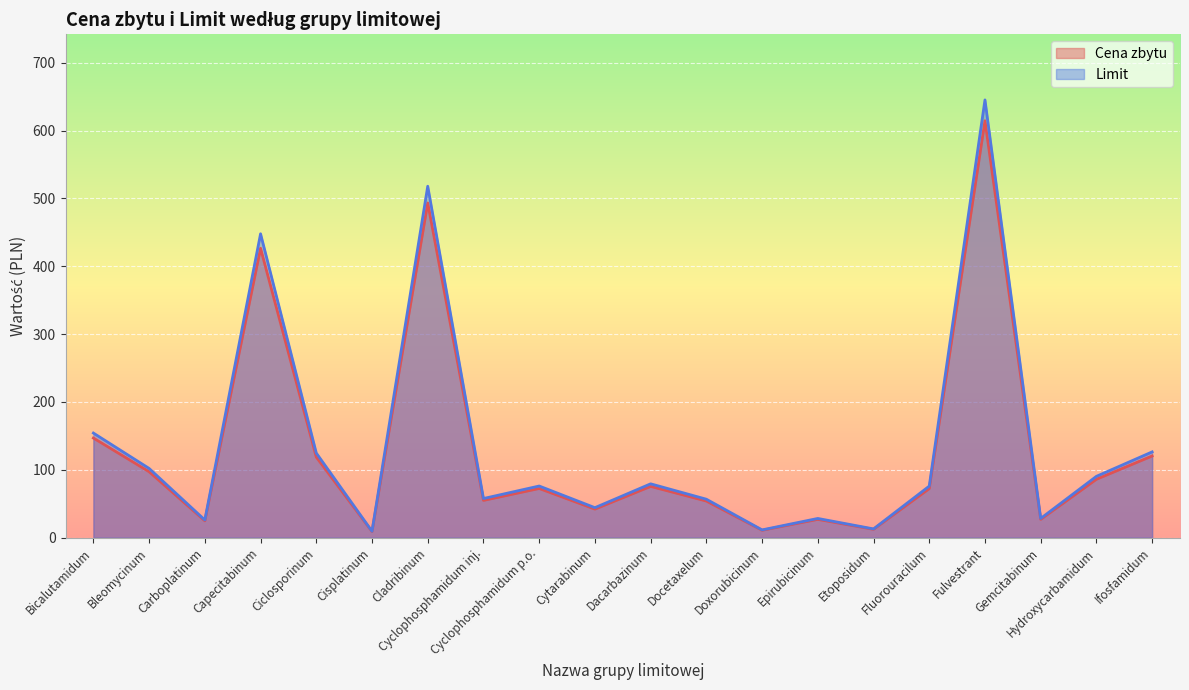

At Cladribinum, list the series in order from largest to smallest.

Limit, Cena zbytu